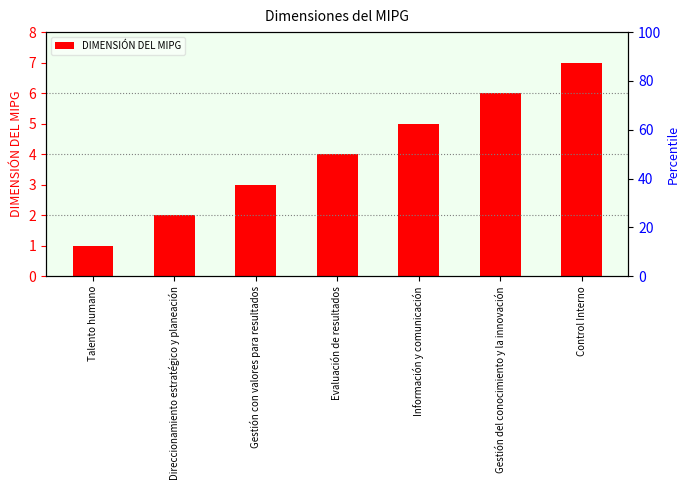

At which label is the value closest to 4?

Evaluación de resultados